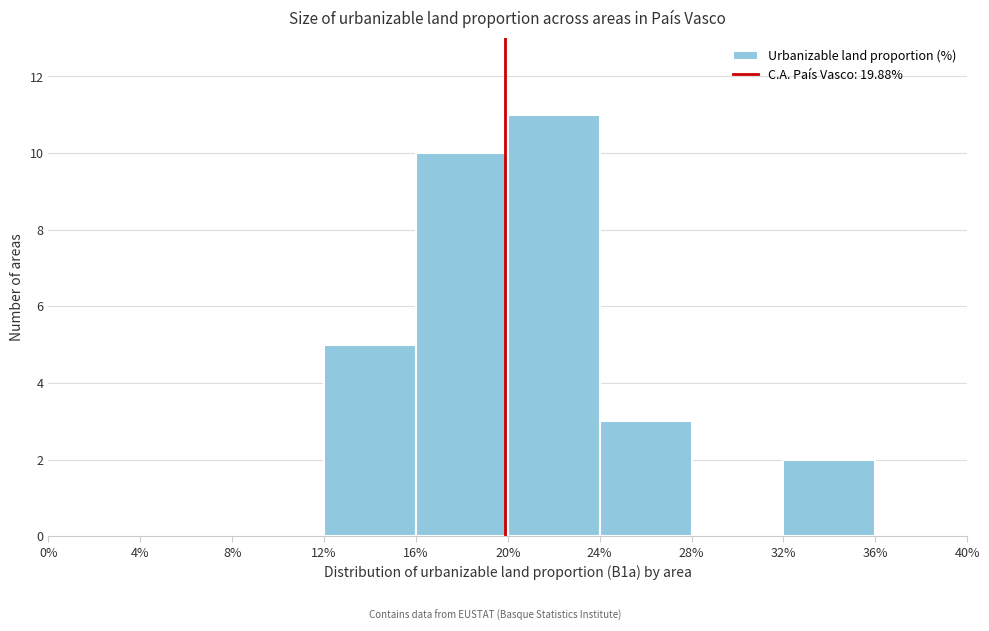

Over which range of the x-axis is the bar tallest?

20% to 24%